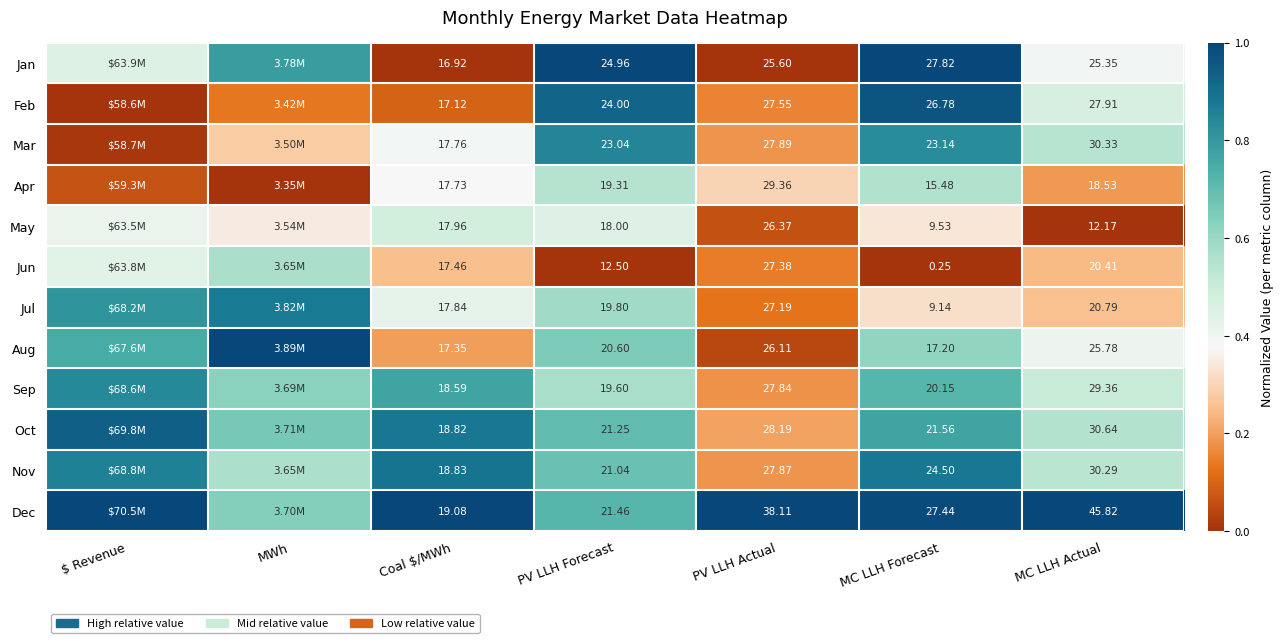

Which series changed the most between Coal $/MWh and MC LLH Forecast?

Jun